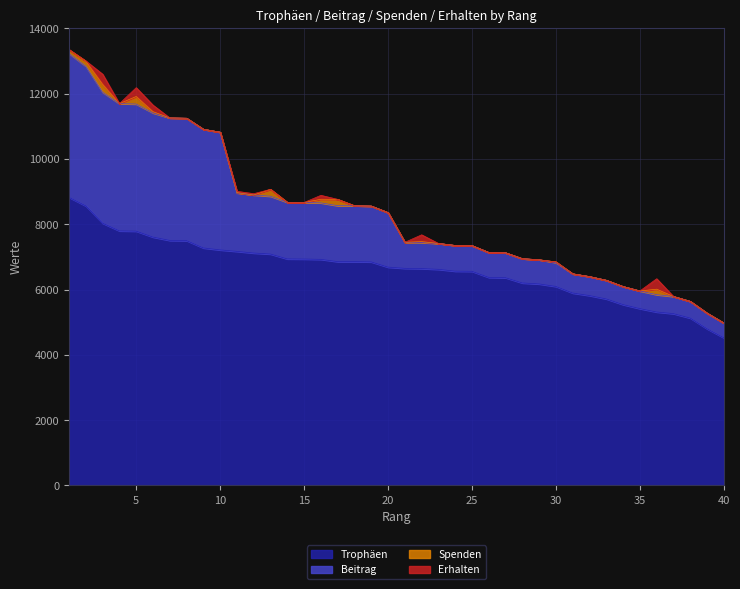

Does the chart display data point markers on the line(s)?

No